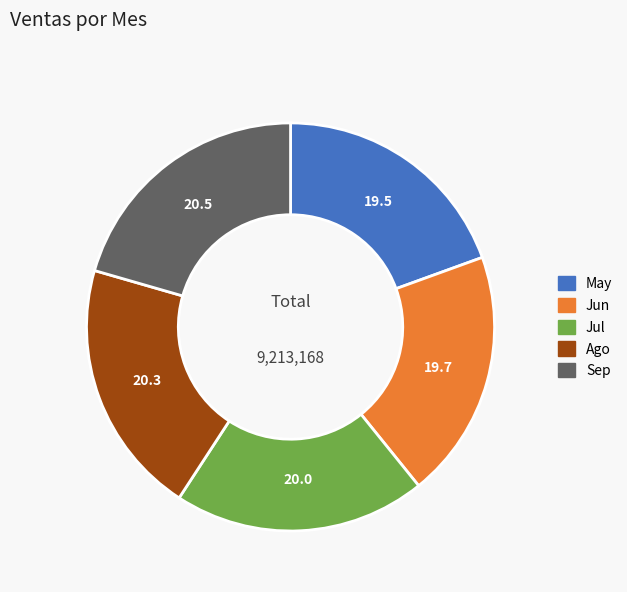

Does Sep represent more than half of the total?

No